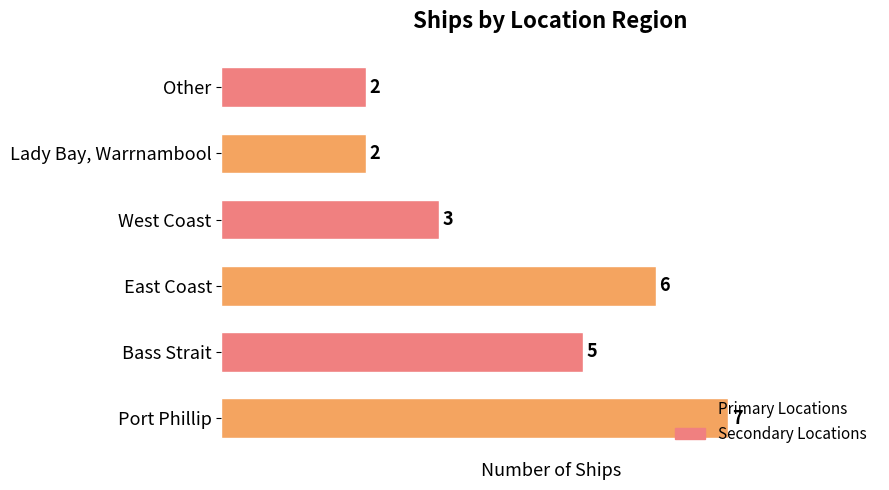

Count the values in the range 2 to 6.

5